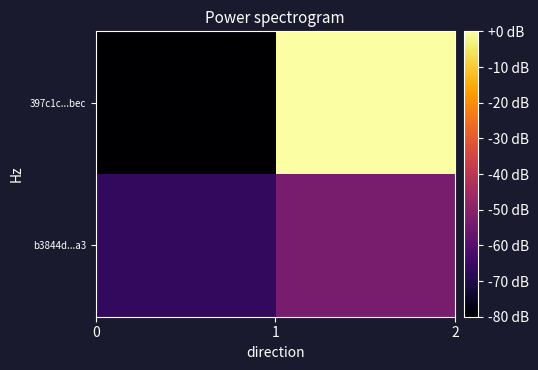

Which series has the largest total across all categories?

397c1c...bec